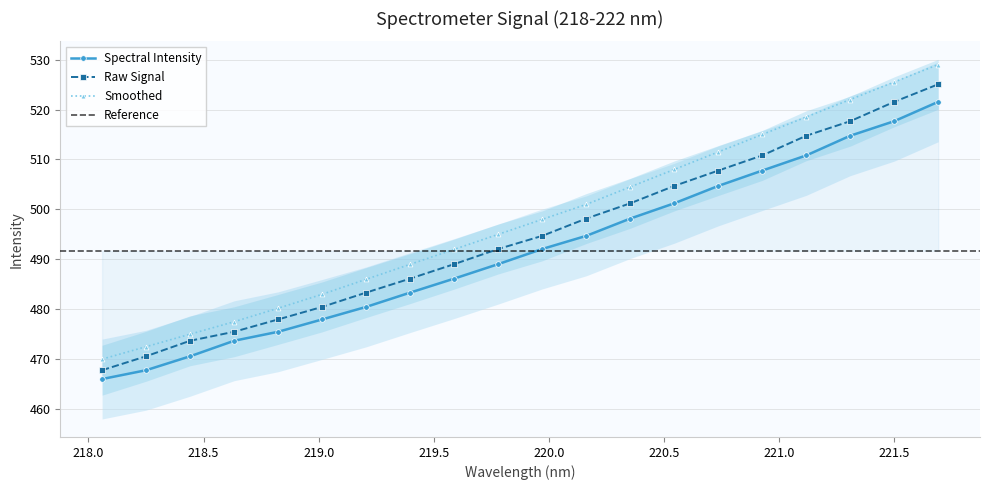

What is the label of the 2nd point from the left?

218.2508